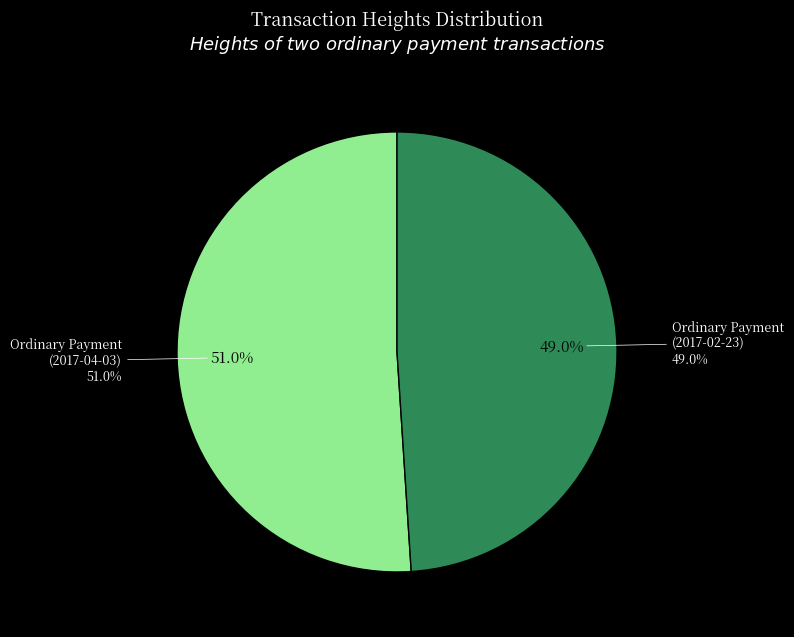

To the nearest percent, what is the average slice percentage?

50%